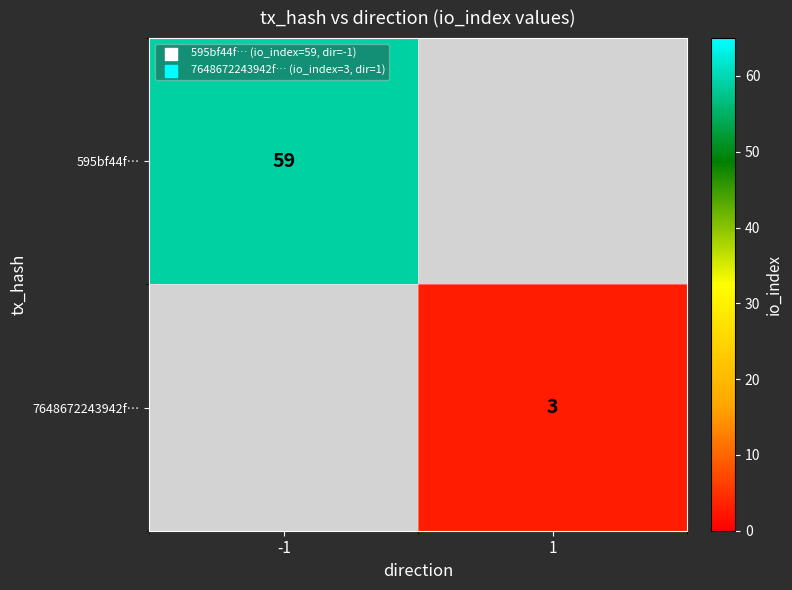

The 7648672243942f… series shows 3 at 1. True or false?

True